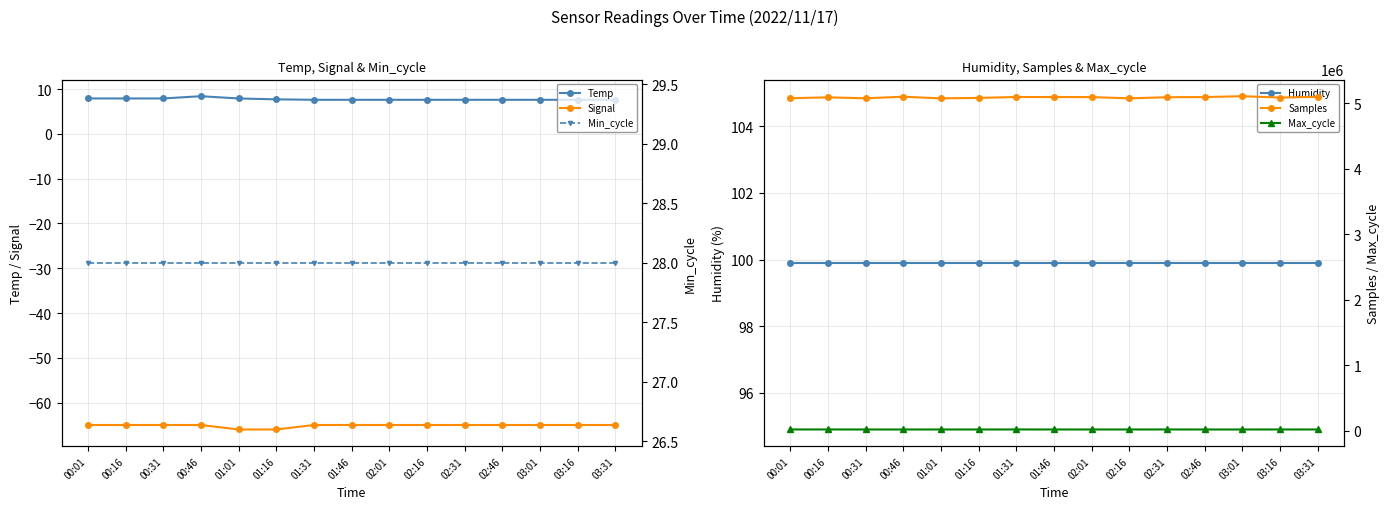

Rank the series at 00:31 from highest to lowest value.

Samples, Max_cycle, Humidity, Min_cycle, Temp, Signal